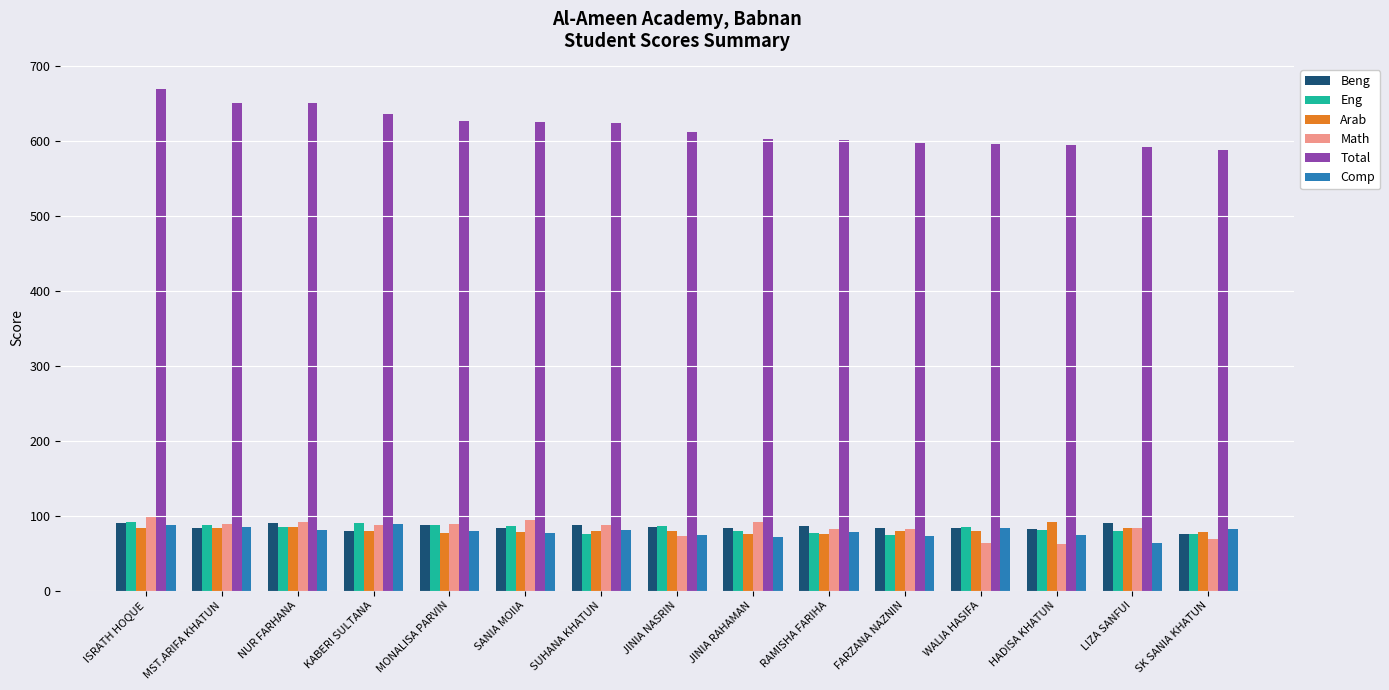

Which series changed the most between ISRATH HOQUE and LIZA SANFUI?

Total